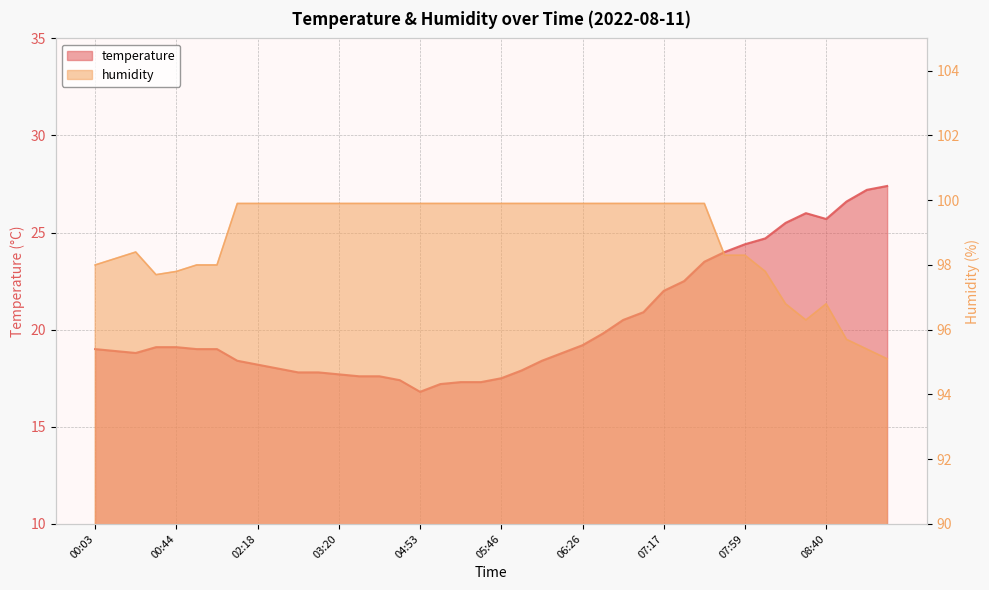

What is the value of the humidity point at the 18th from the left?

99.9